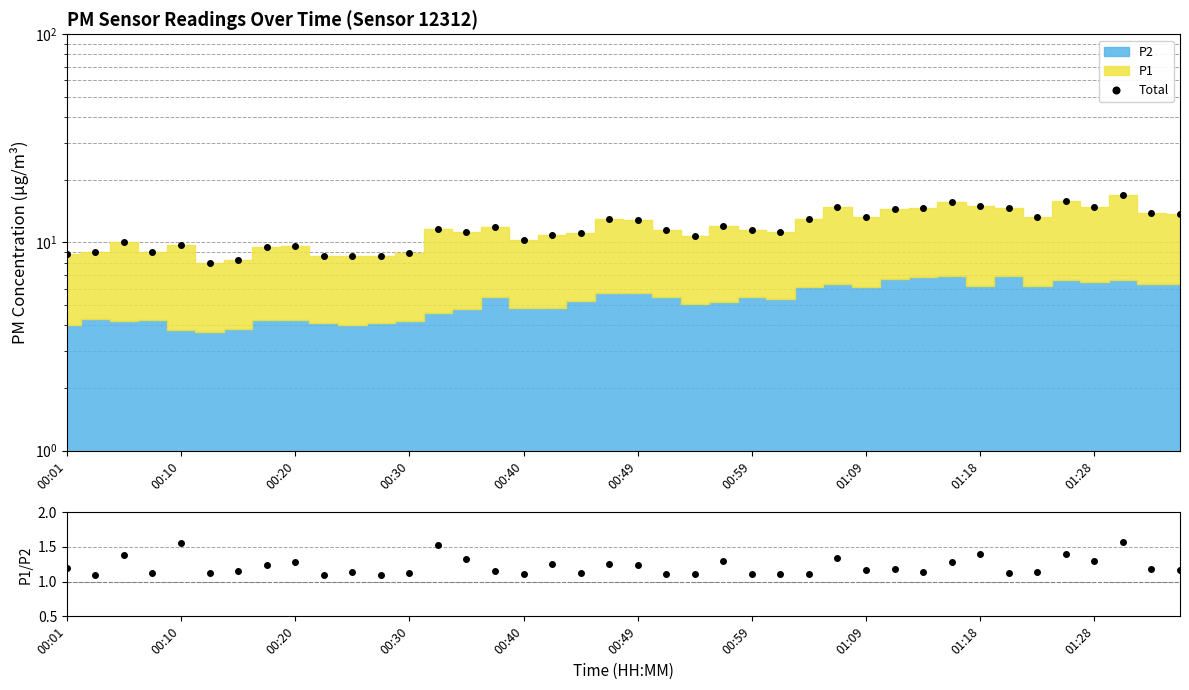

What position from the right is 25?

15